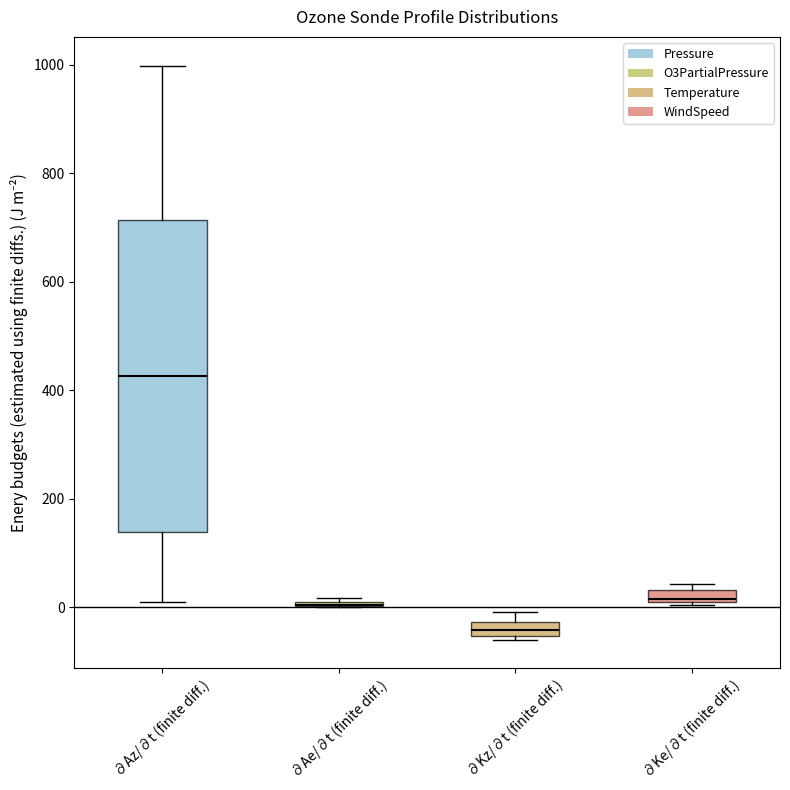

Where does the upper whisker of the box for ∂Az/∂t (finite diff.) end on the y-axis? The values are not printed on the chart, so give them approximately, as read against the axis.

1000